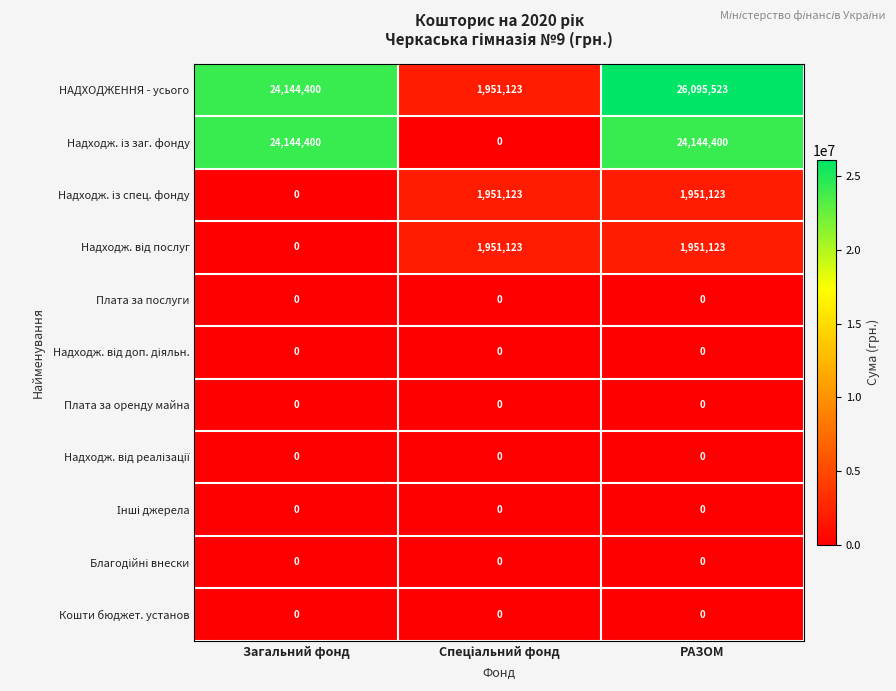

What is the spread (max minus min) of values at РАЗОМ?

26095523